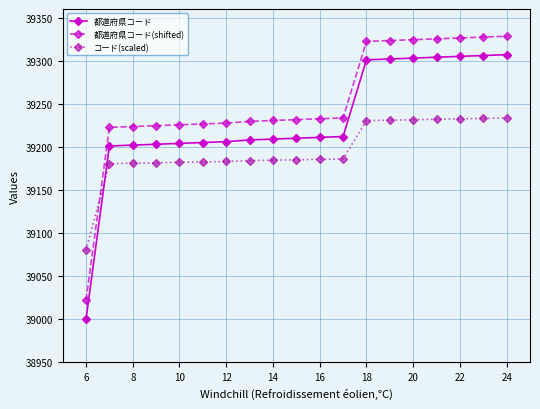

Which series has the largest total across all categories?

都道府県コード(shifted)